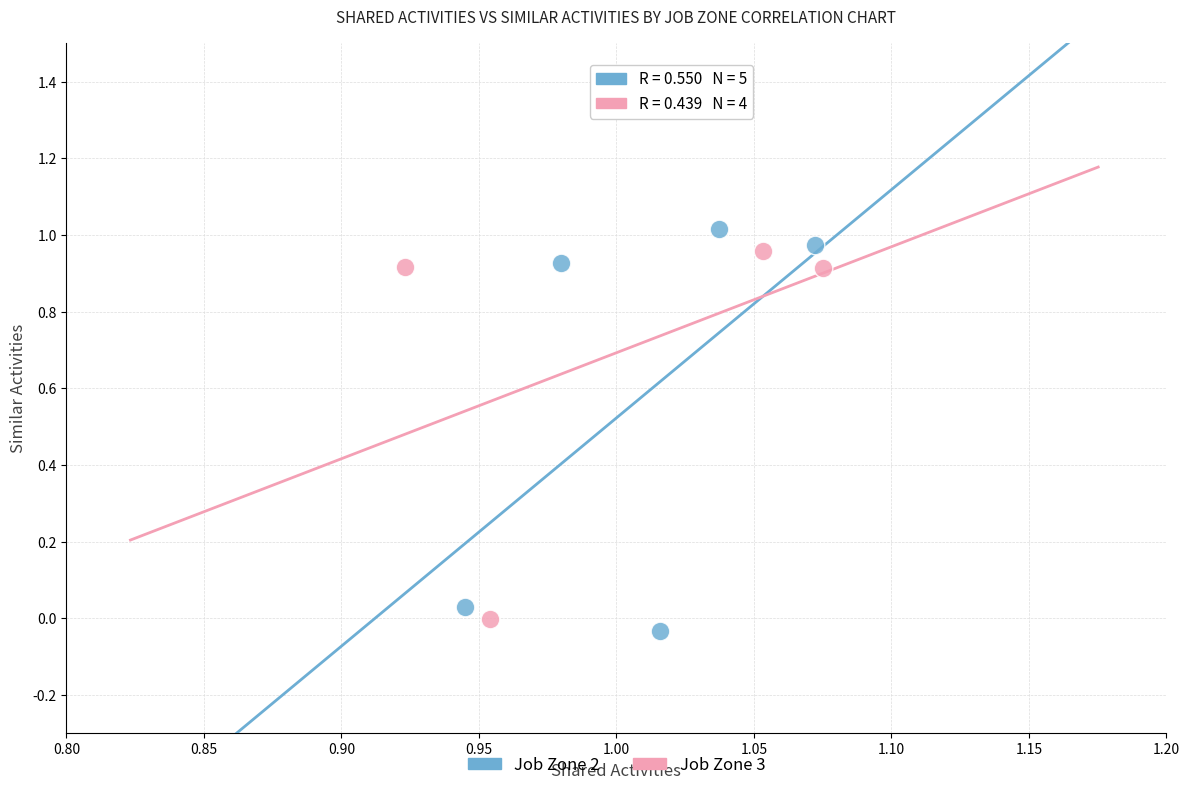

Which series contains the highest Y value?

Job Zone 2